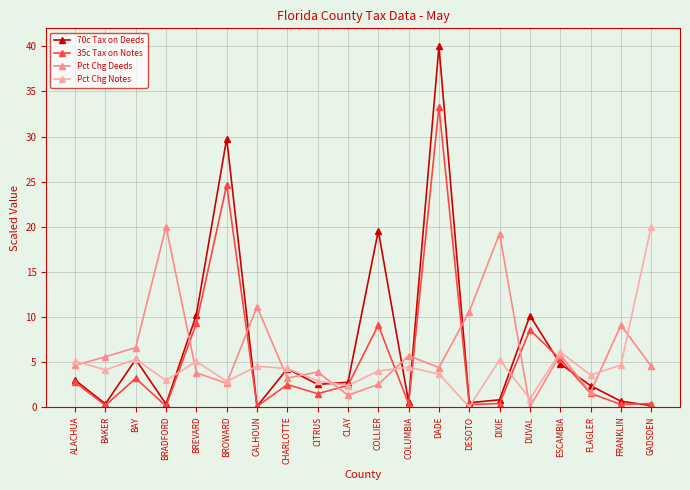

Is this an area chart (filled region under the line)?

No